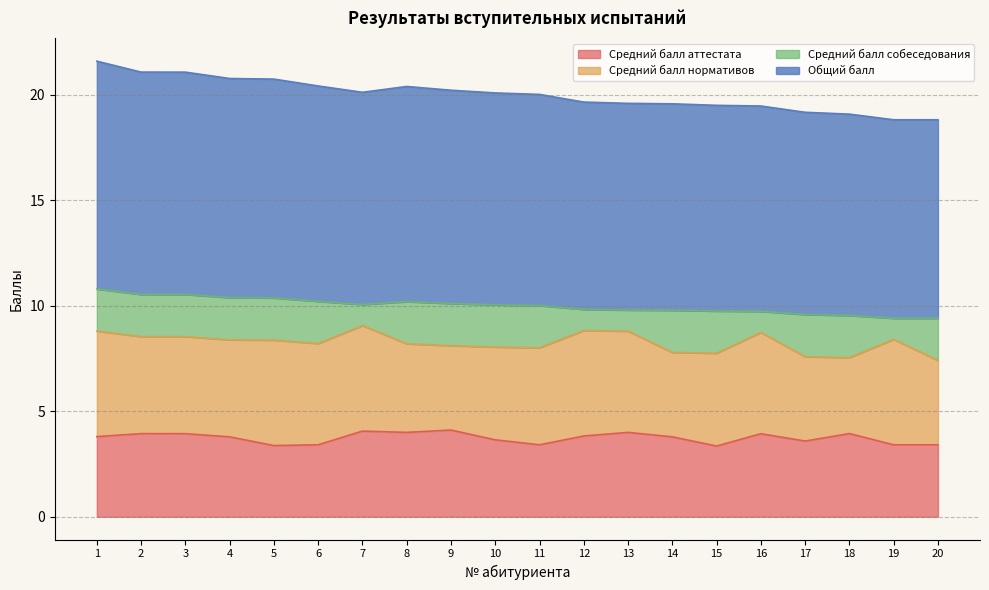

At which label is Общий балл closest to 10?

11